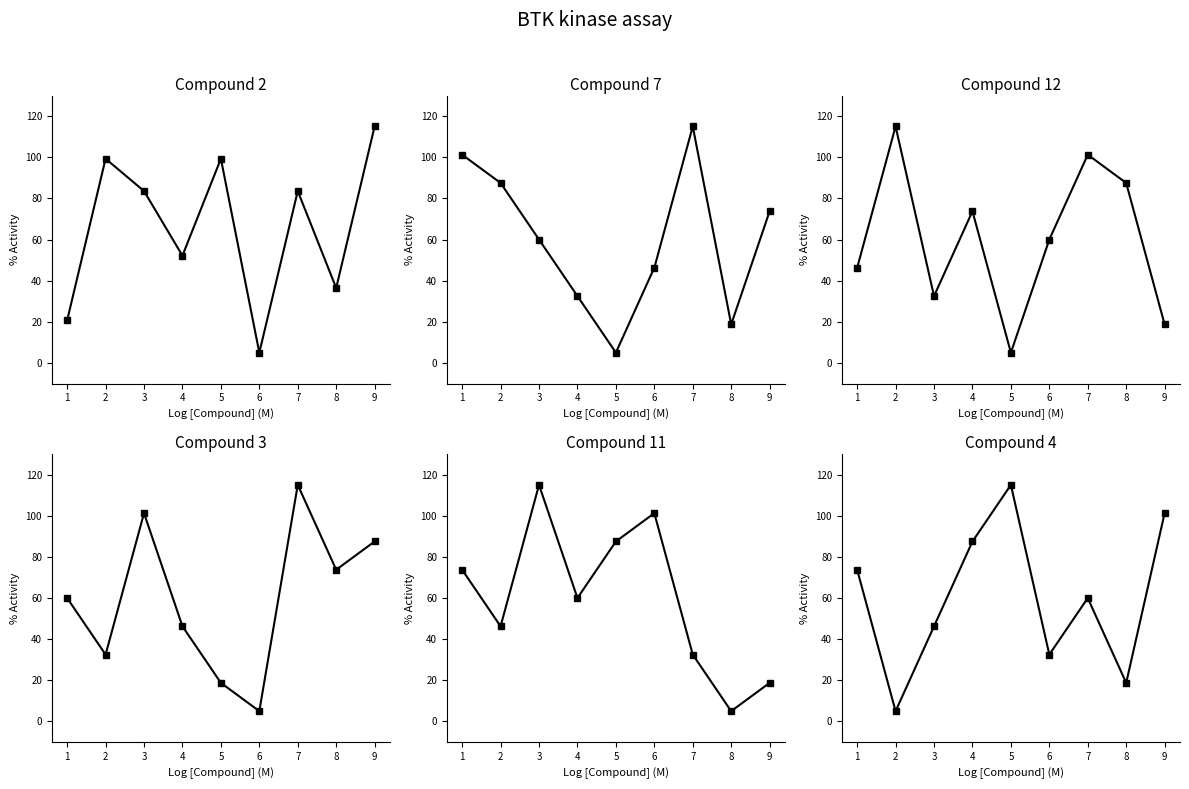

Reading left to right, extract all data points from this chart.

col_2: 20.7	99.3	83.6	52.1	99.3	5.0	83.6	36.4	115.0
col_4: 101.2	87.5	60.0	32.5	5.0	46.2	115.0	18.8	73.8
col_5: 46.2	115.0	32.5	73.8	5.0	60.0	101.2	87.5	18.8
col_7: 60.0	32.5	101.2	46.2	18.8	5.0	115.0	73.8	87.5
col_9: 73.8	46.2	115.0	60.0	87.5	101.2	32.5	5.0	18.8
col_3: 73.8	5.0	46.2	87.5	115.0	32.5	60.0	18.8	101.2